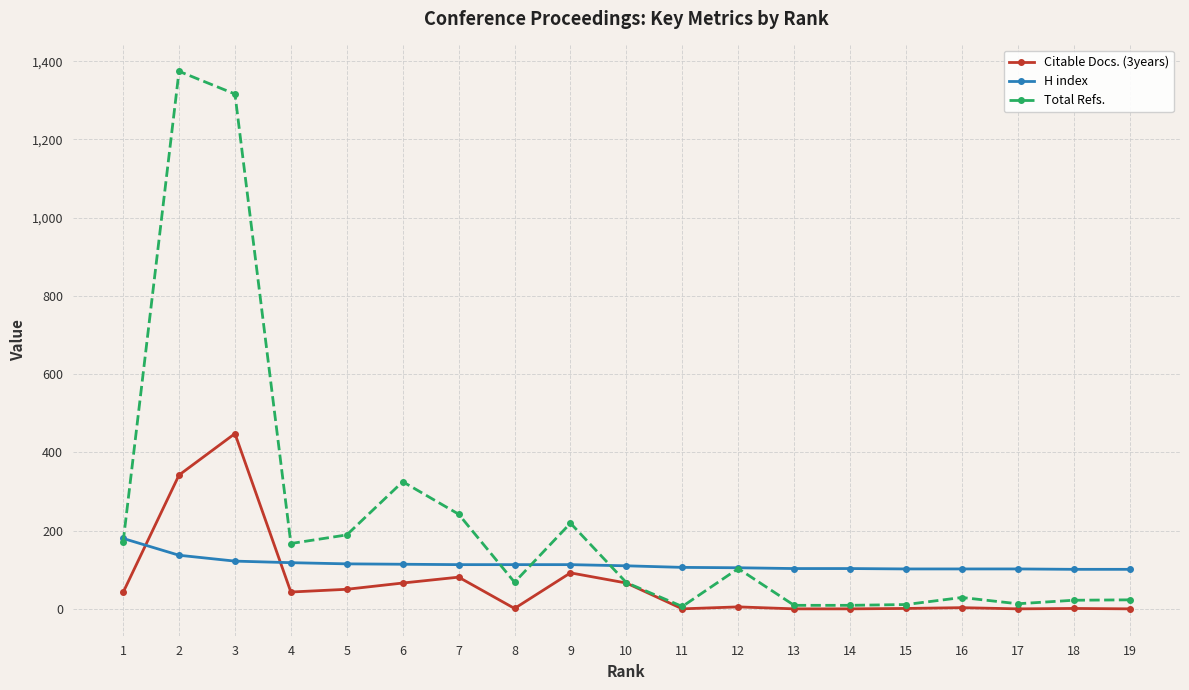

True or false: Total Refs. has more than 2 interior local peaks.

True